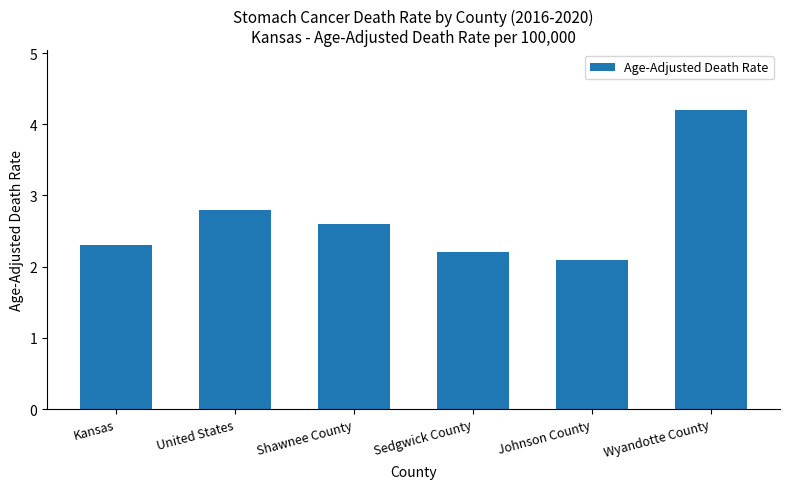

Is it true that the value at Shawnee County is 4.1?

False